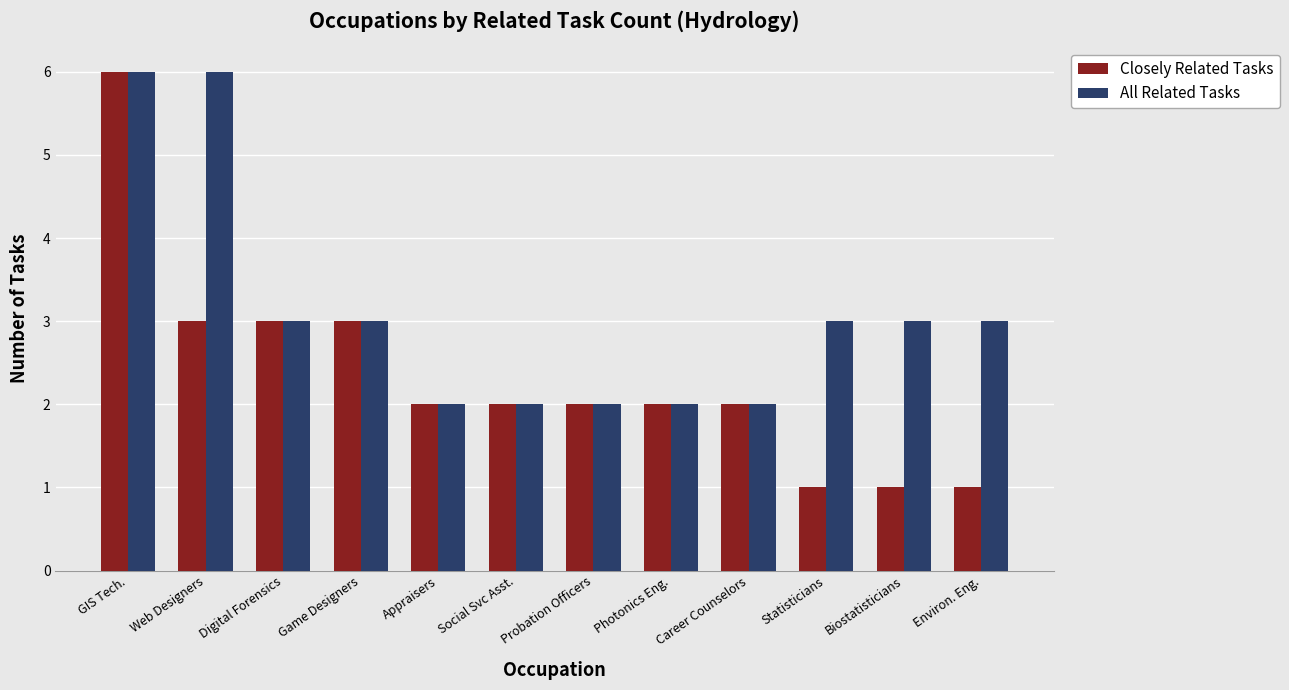

Is the value of Closely Related Tasks at Probation Officers greater than the value of All Related Tasks at GIS Tech.?

No